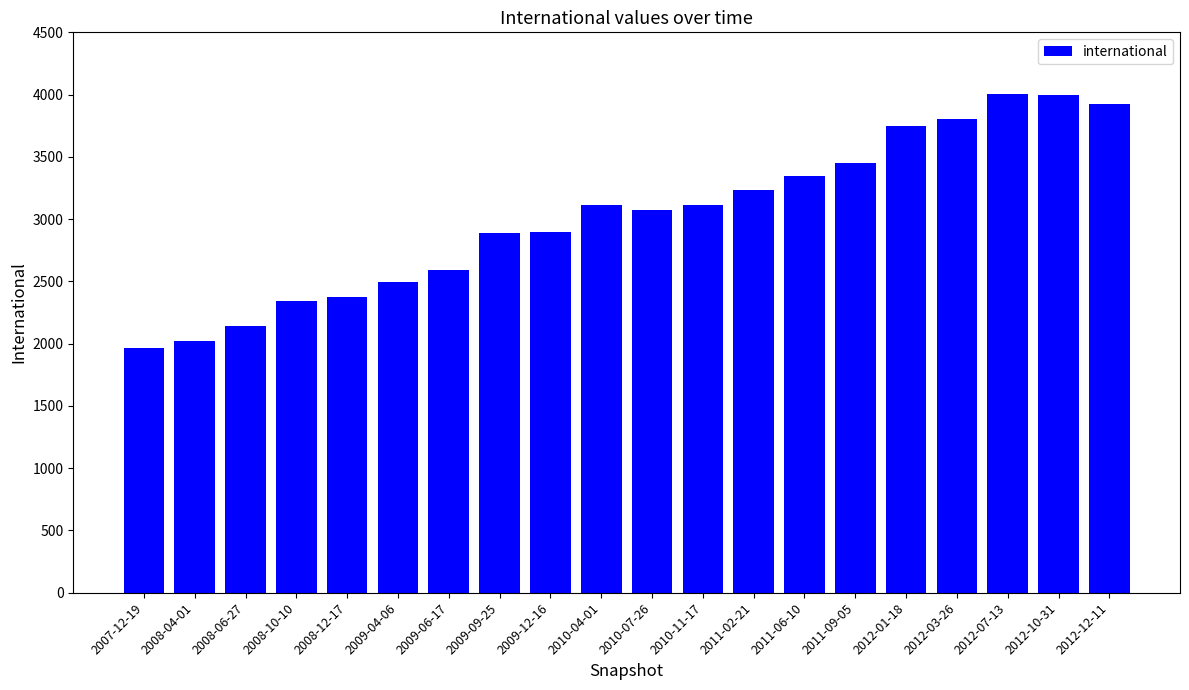

What is the average value?

3026